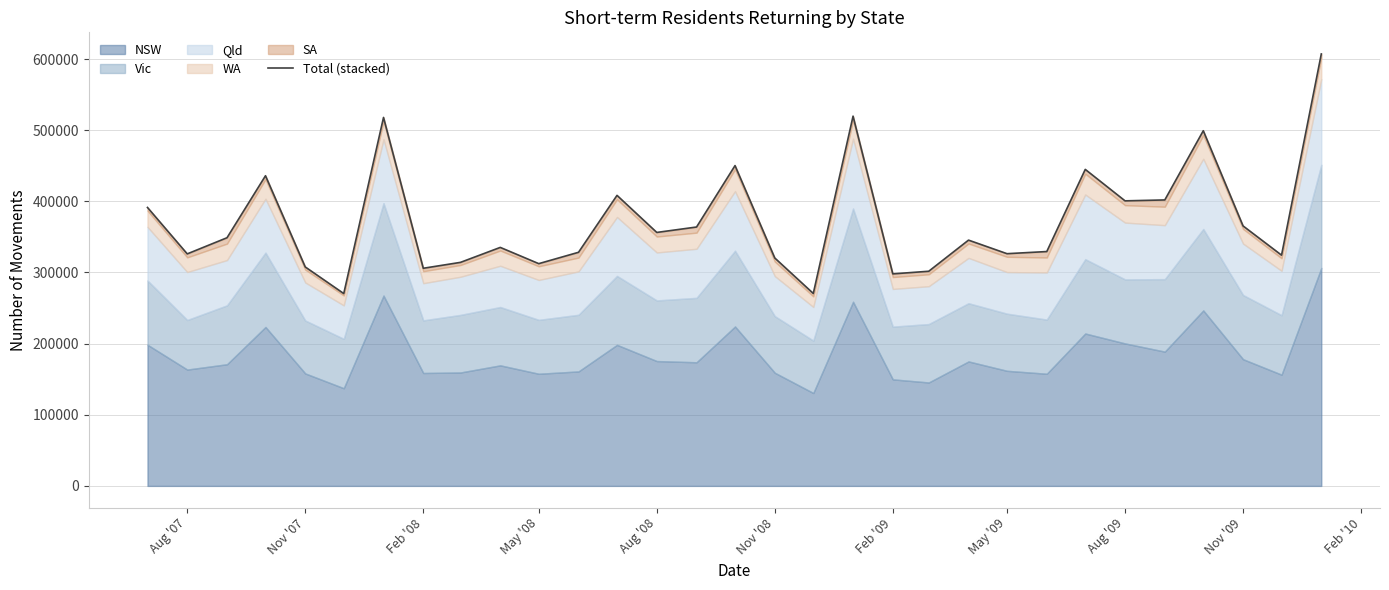

What is the minimum value shown in the chart?

270360